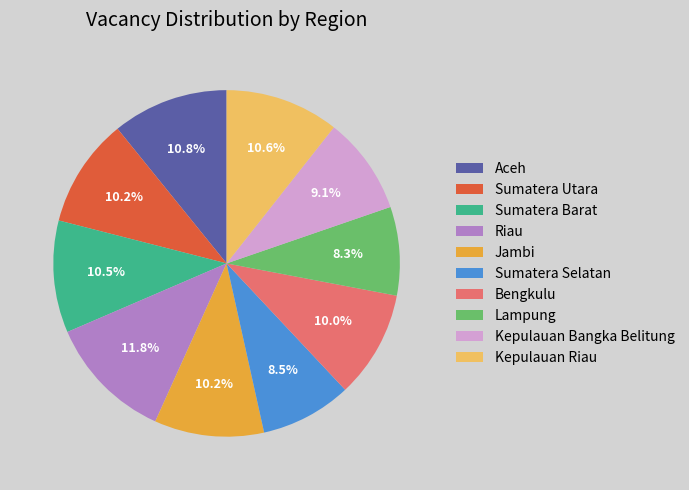

Which category has the biggest portion of the pie?

Riau